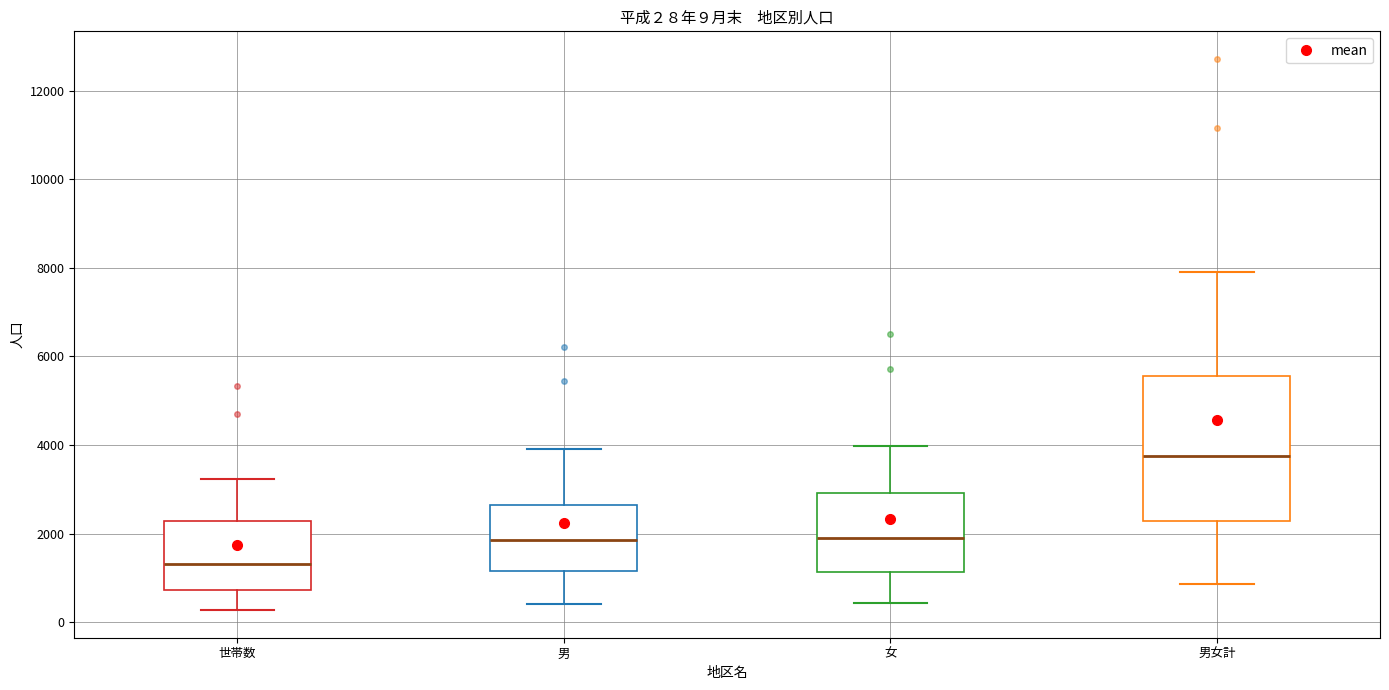

Which box has the lowest median line?

世帯数